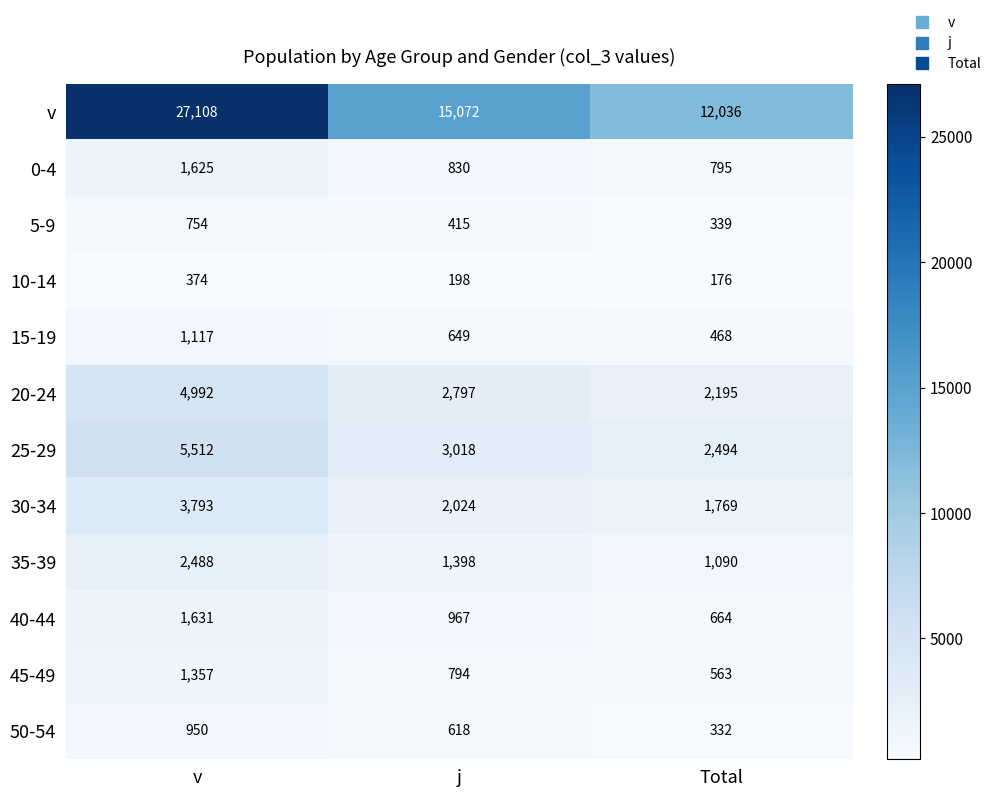

List the series in order of their peak value, highest first.

v, 25-29, 20-24, 30-34, 35-39, 40-44, 0-4, 45-49, 15-19, 50-54, 5-9, 10-14